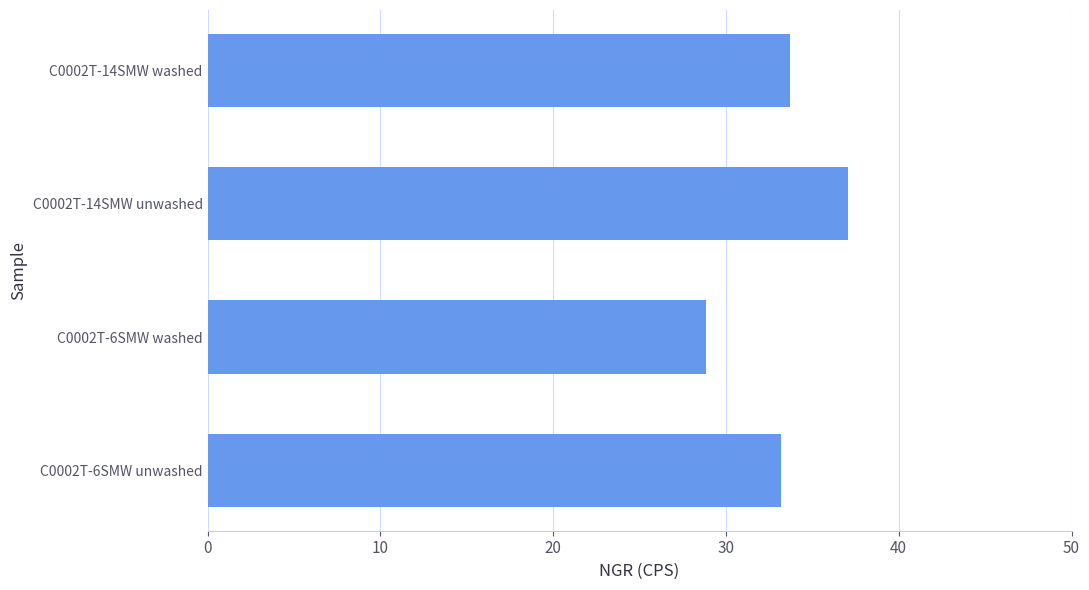

What is the sum of the values at C0002T-14SMW unwashed and C0002T-6SMW washed?

65.9